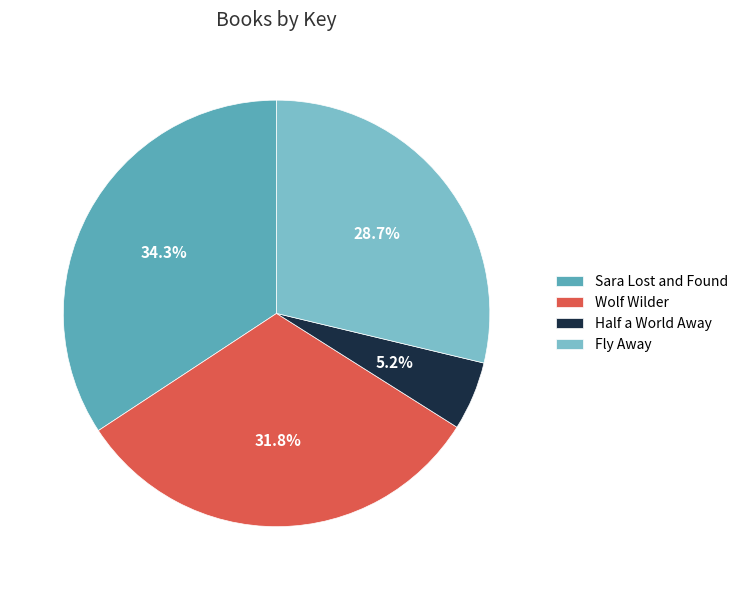

Rank the categories by value from lowest to highest.

Half a World Away, Fly Away, Wolf Wilder, Sara Lost and Found